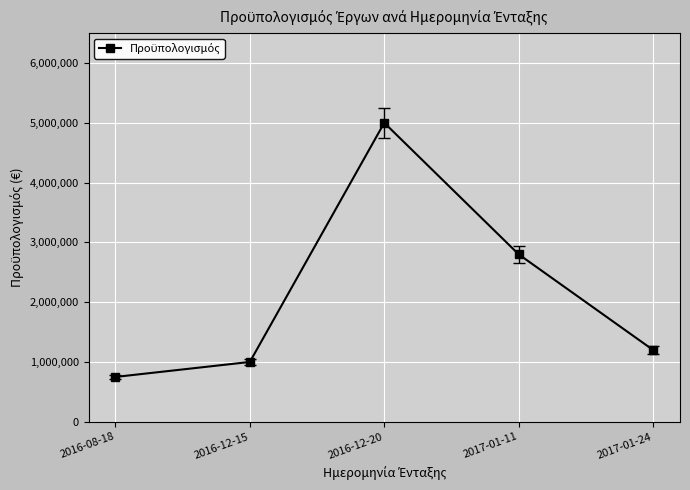

Reading right to left, transcribe all the data shown in this chart.

1200000	2800000	5000000	1000000	749400